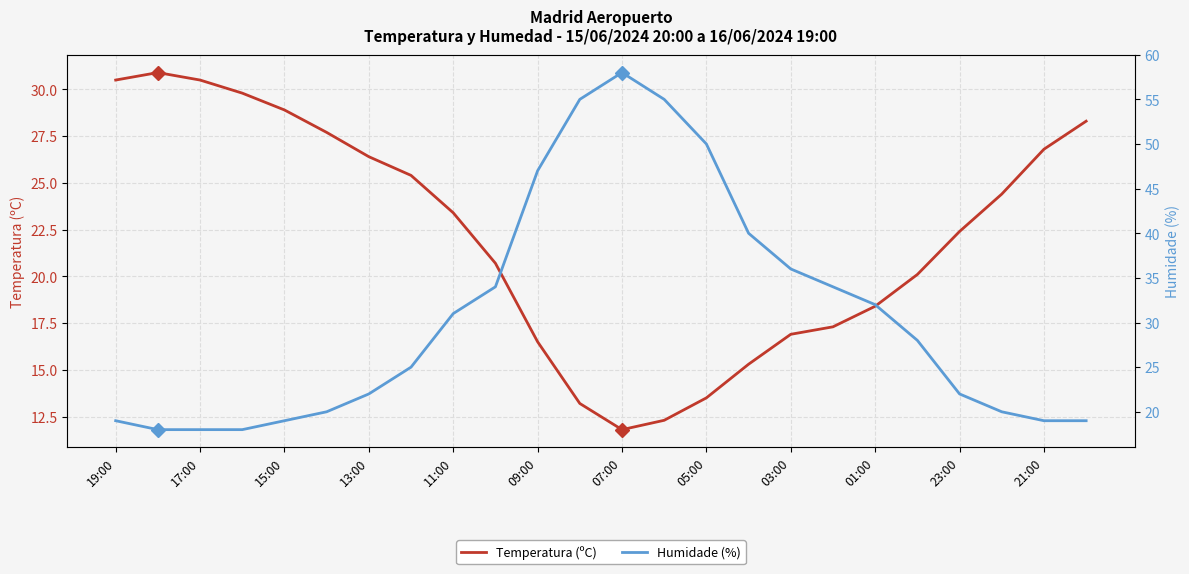

Reading left to right, transcribe all the data shown in this chart.

Temperatura (ºC): 30.5	30.9	30.5	29.8	28.9	27.7	26.4	25.4	23.4	20.7	16.5	13.2	11.8	12.3	13.5	15.3	16.9	17.3	18.4	20.1	22.4	24.4	26.8	28.3
Humidade (%): 19.0	18.0	18.0	18.0	19.0	20.0	22.0	25.0	31.0	34.0	47.0	55.0	58.0	55.0	50.0	40.0	36.0	34.0	32.0	28.0	22.0	20.0	19.0	19.0